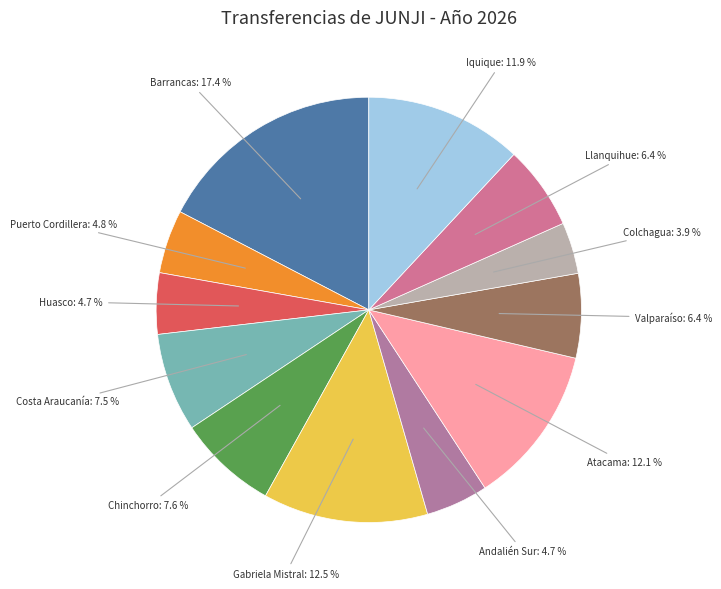

How many segments does this pie chart have?

12